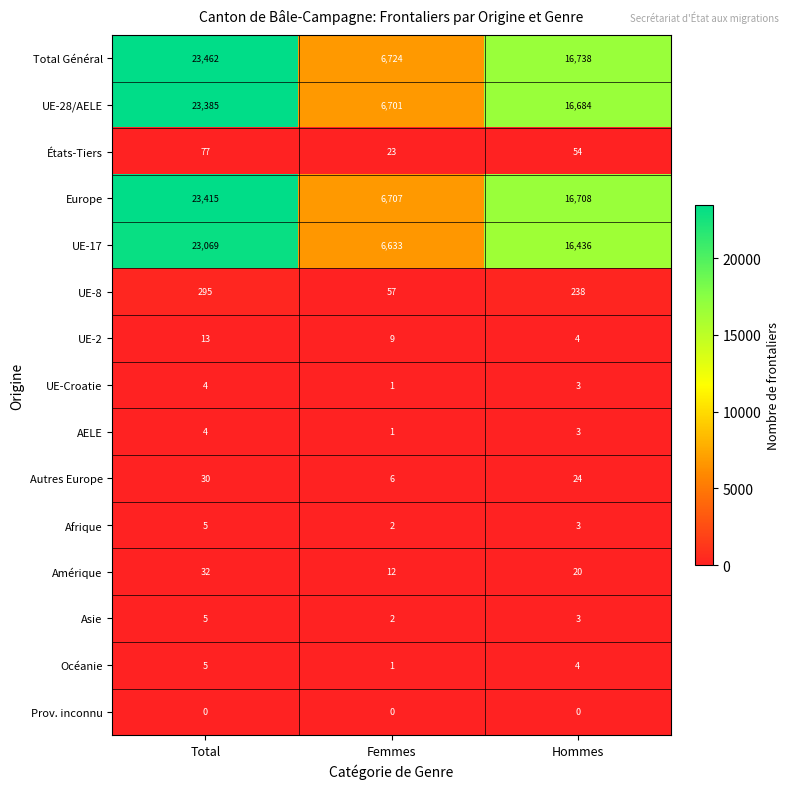

The value of Total Général at Hommes is 16738. True or false?

True